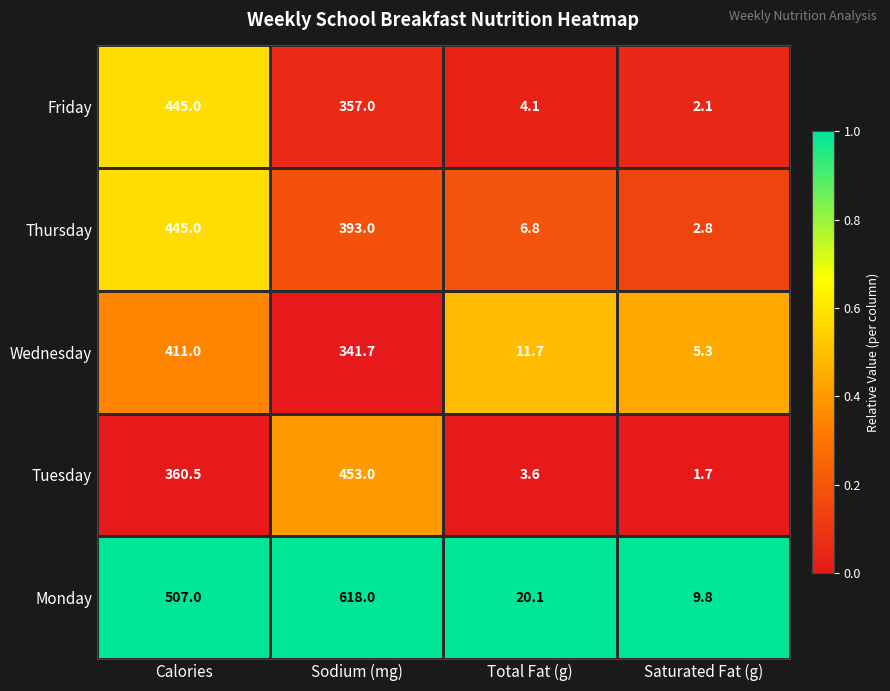

How many distinct data groups are displayed?

5